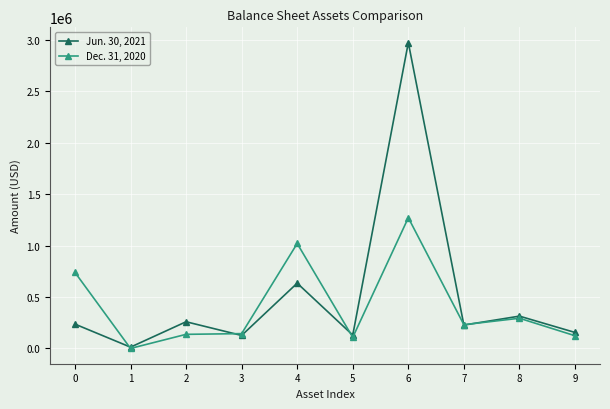

The value of Jun. 30, 2021 at 0 is 392400. True or false?

False